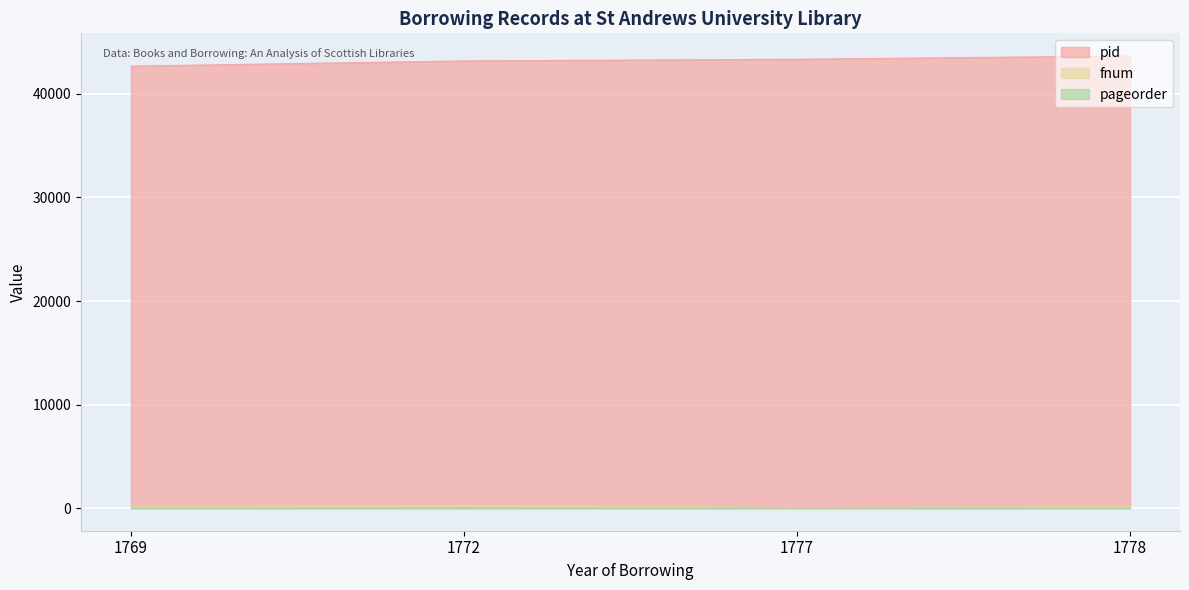

Reading right to left, extract all data points from this chart.

pid: 1778=43667	1777=43349	1772=43187	1769=42683
fnum: 1778=128	1777=24	1772=265	1769=97
pageorder: 1778=6	1777=11	1772=13	1769=3